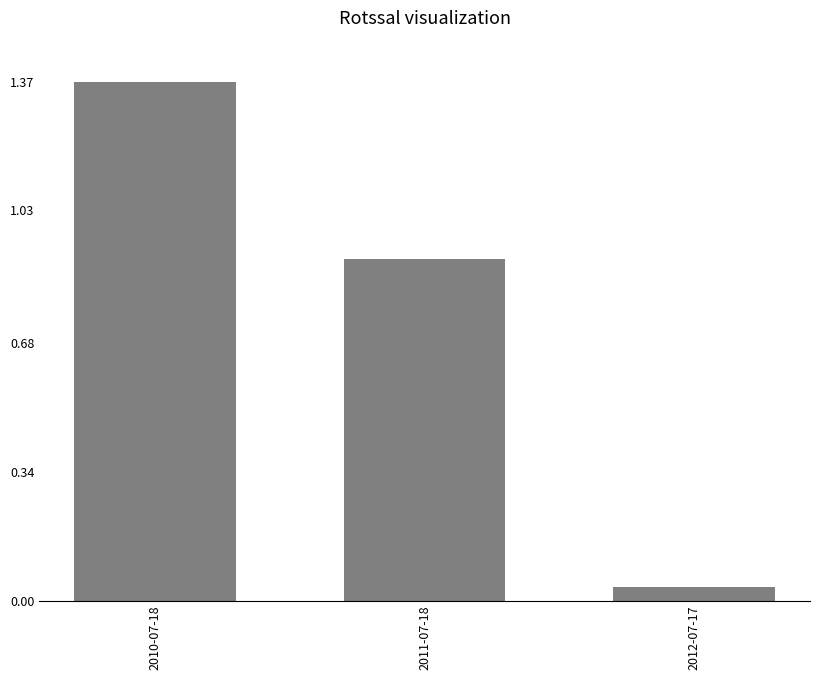

What position from the right is 2011-07-18?

2